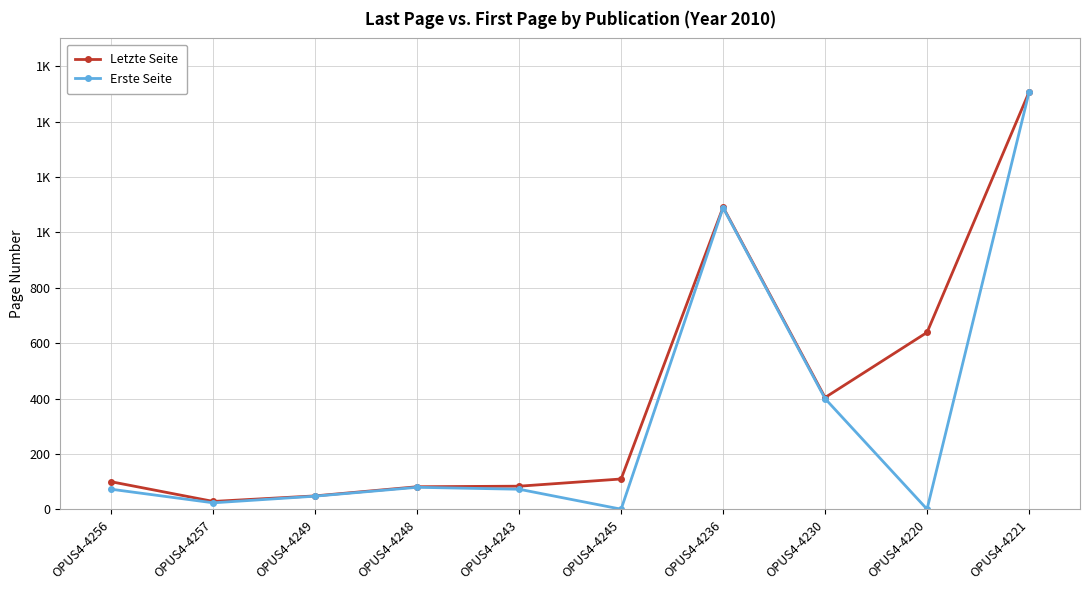

Between OPUS4-4257 and OPUS4-4248, which series saw the biggest shift?

Erste Seite